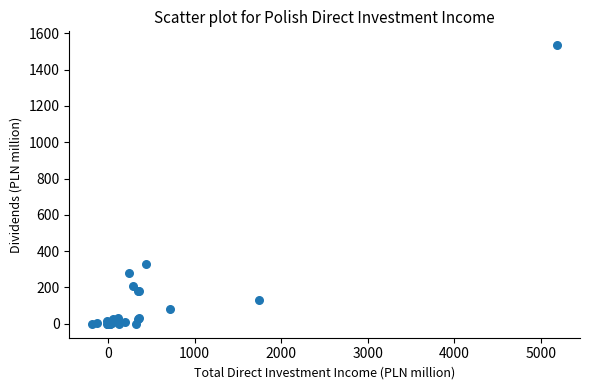

What Y value in the scatter plot is closest to 767?

328.3